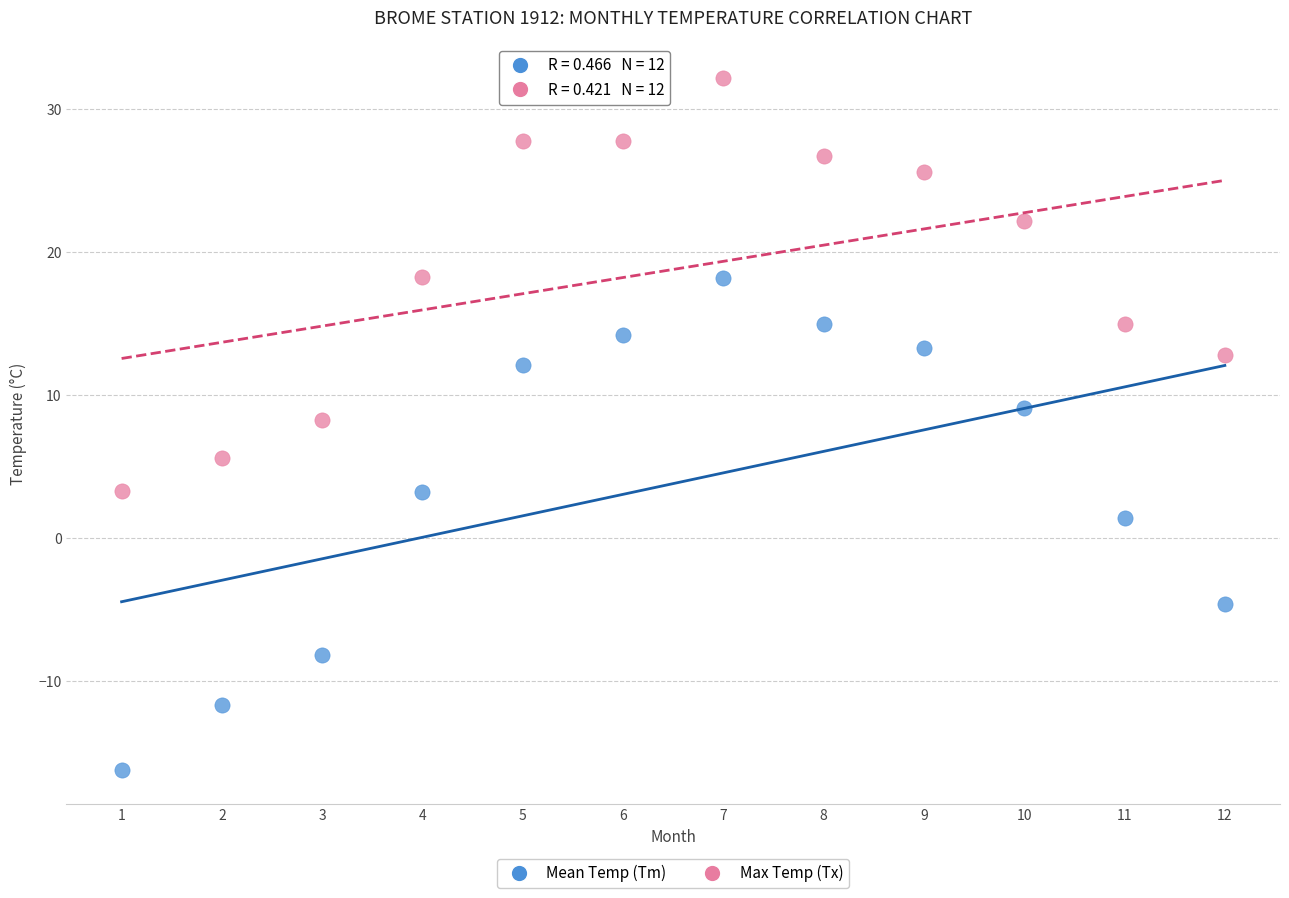

Which series contains the lowest Y value?

Mean Temp (Tm)